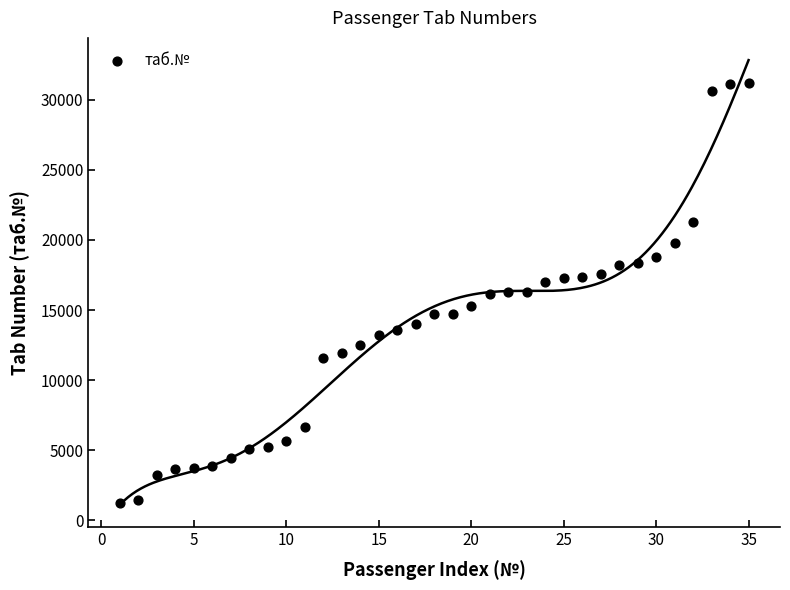

What is the range of X values (max minus min)?

34